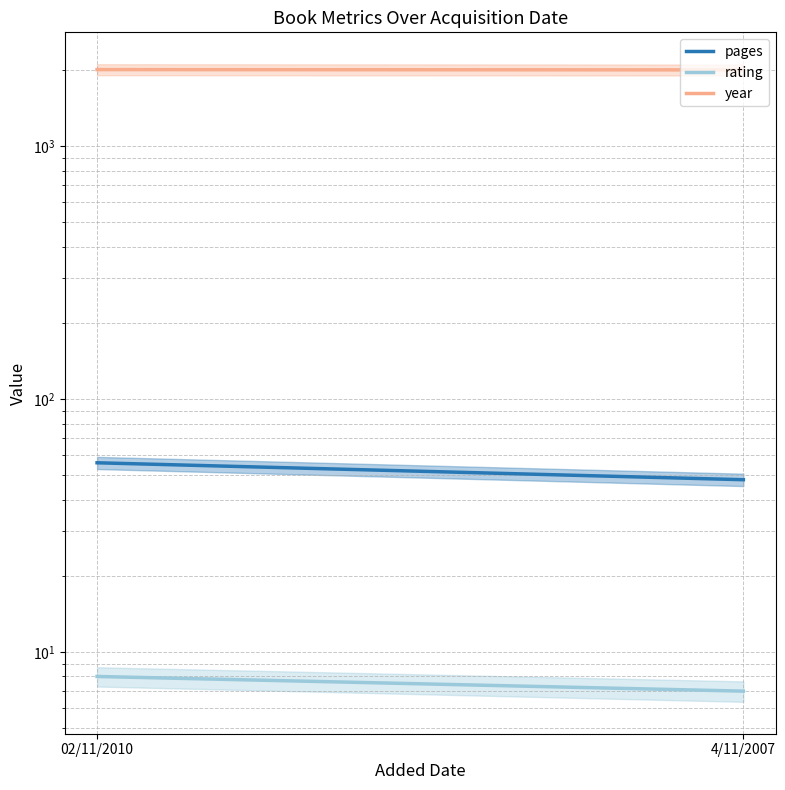

Reading right to left, extract all data points from this chart.

pages: 4/11/2007=48	02/11/2010=56
rating: 4/11/2007=7	02/11/2010=8
year: 4/11/2007=2004	02/11/2010=2010